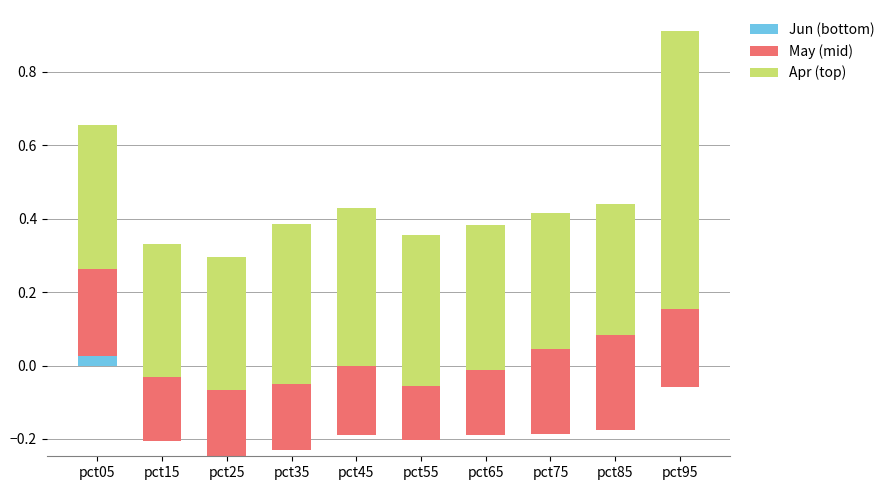

At how many categories does at least one series exceed 0?

10